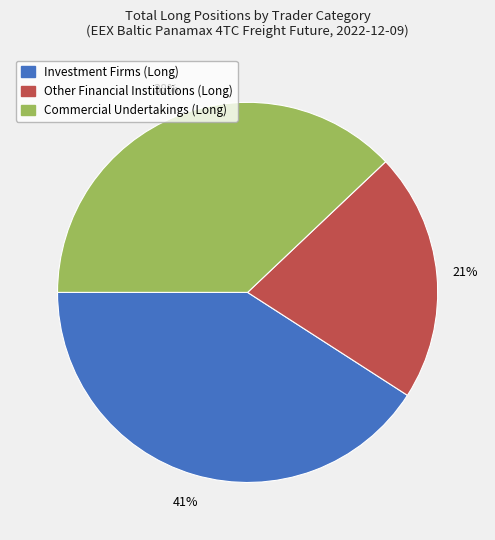

The Other Financial Institutions (Long) slice represents 21% of the pie. True or false?

True